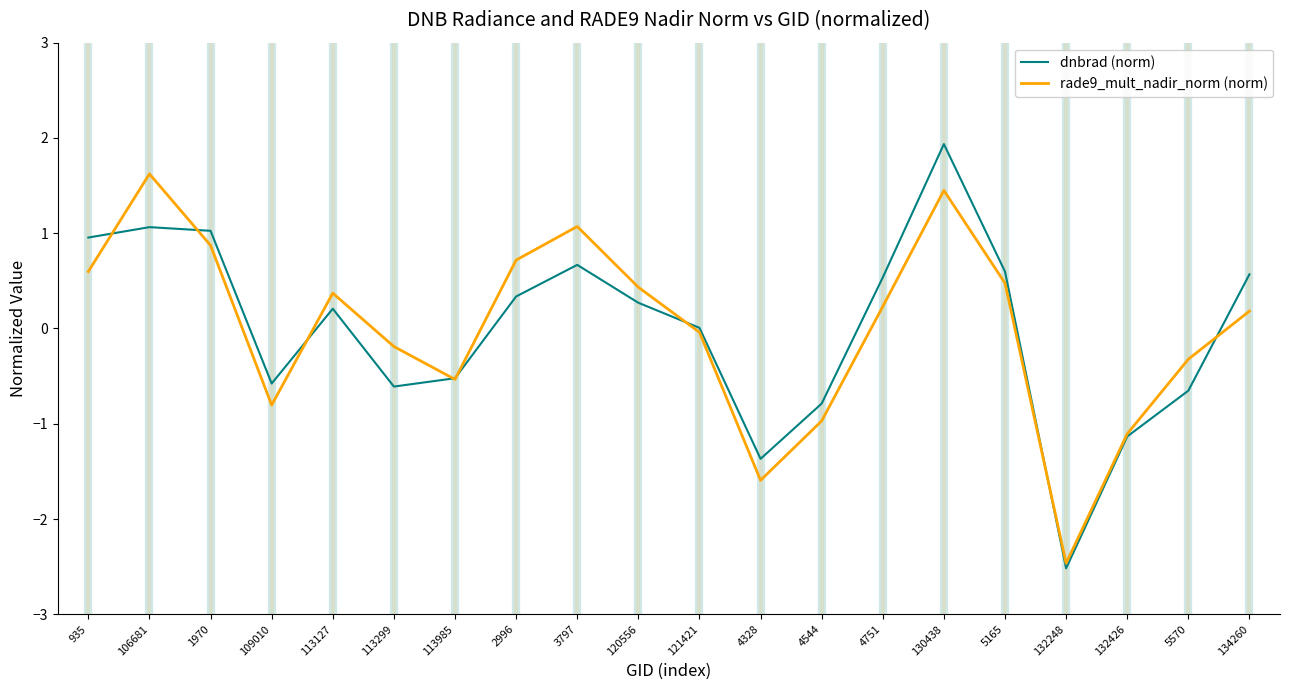

What value does the rade9_mult_nadir_norm (norm) series have at 3797?

1.1